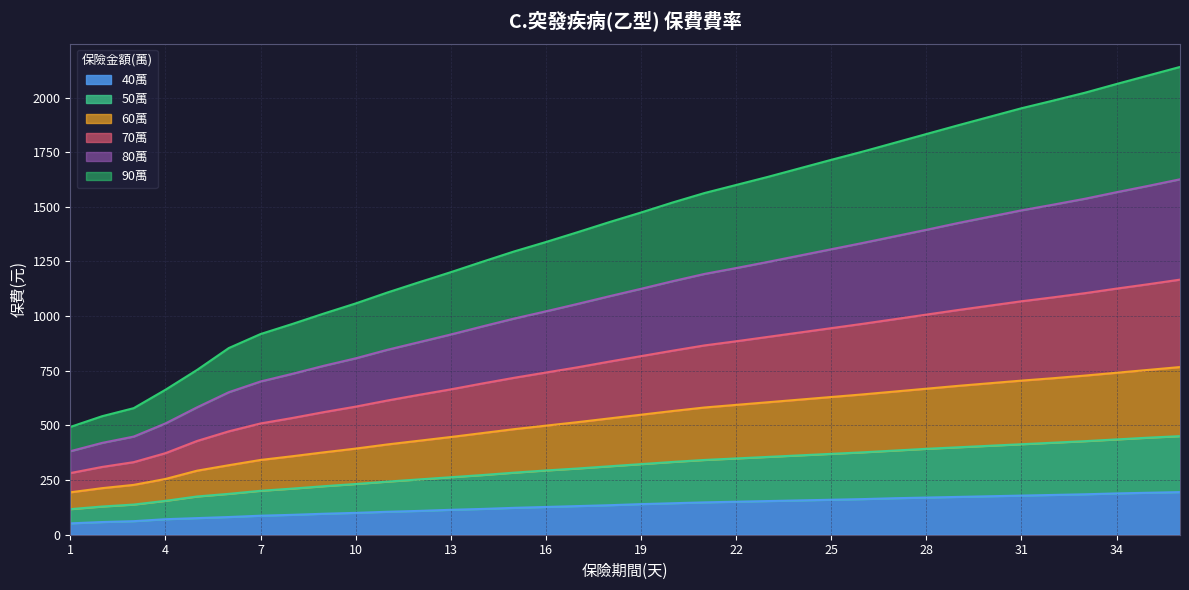

What are all the series names shown in the legend?

40萬, 50萬, 60萬, 70萬, 80萬, 90萬